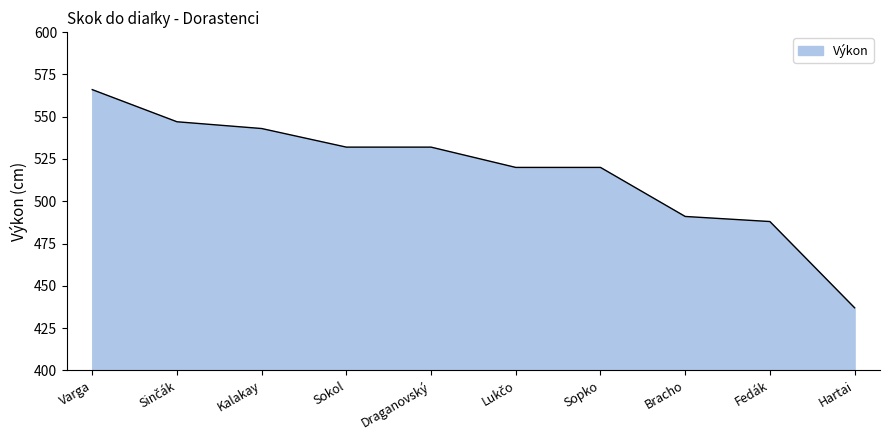

Is it true that the value at Hartai is 437?

True